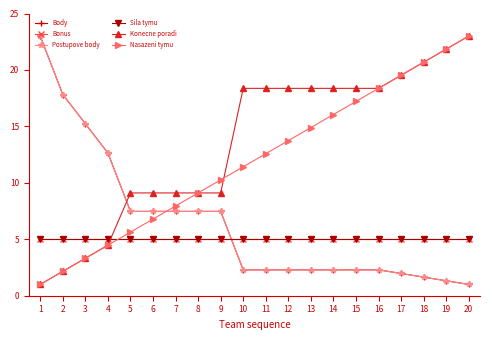

Which series ends up on top after the final intersection of Konecne poradi and Nasazeni tymu?

Konecne poradi